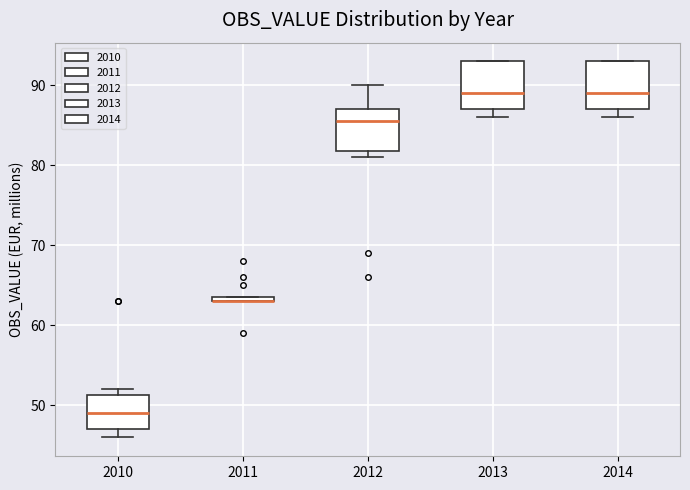

Where is the upper edge of the box at x = 2011 on the y-axis? The values are not printed on the chart, so give them approximately, as read against the axis.

64